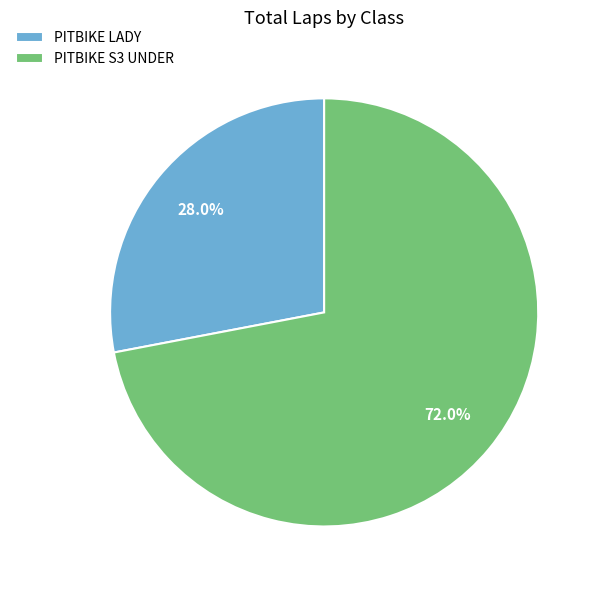

Combined, do PITBIKE LADY and PITBIKE S3 UNDER account for over 50%?

Yes